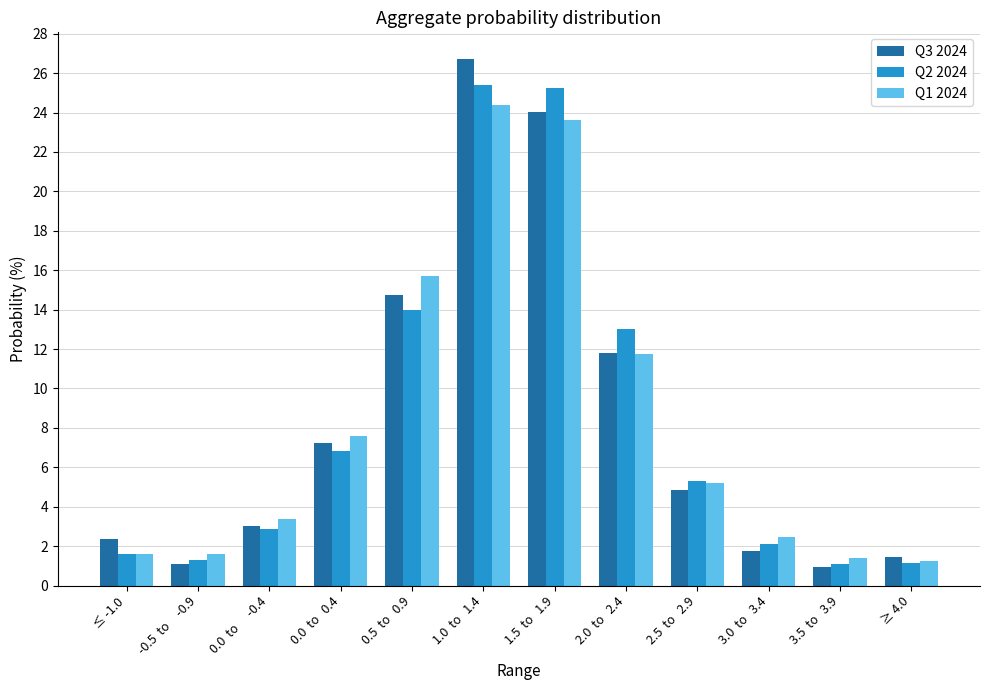

What is the label of the 3rd bar from the left?

0.0  to      -0.4